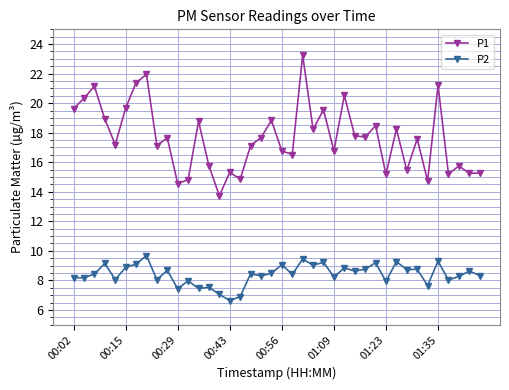

True or false: P2 and P1 intersect in this chart.

False